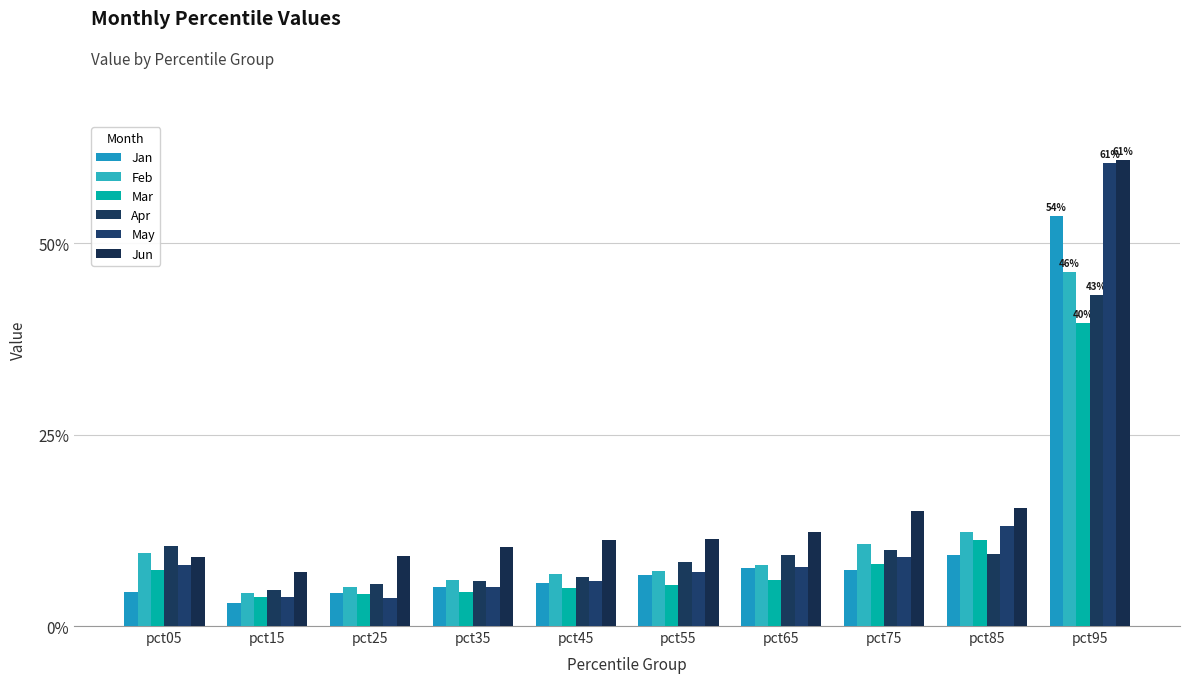

What is the approximate value of Feb at pct65?

0.1